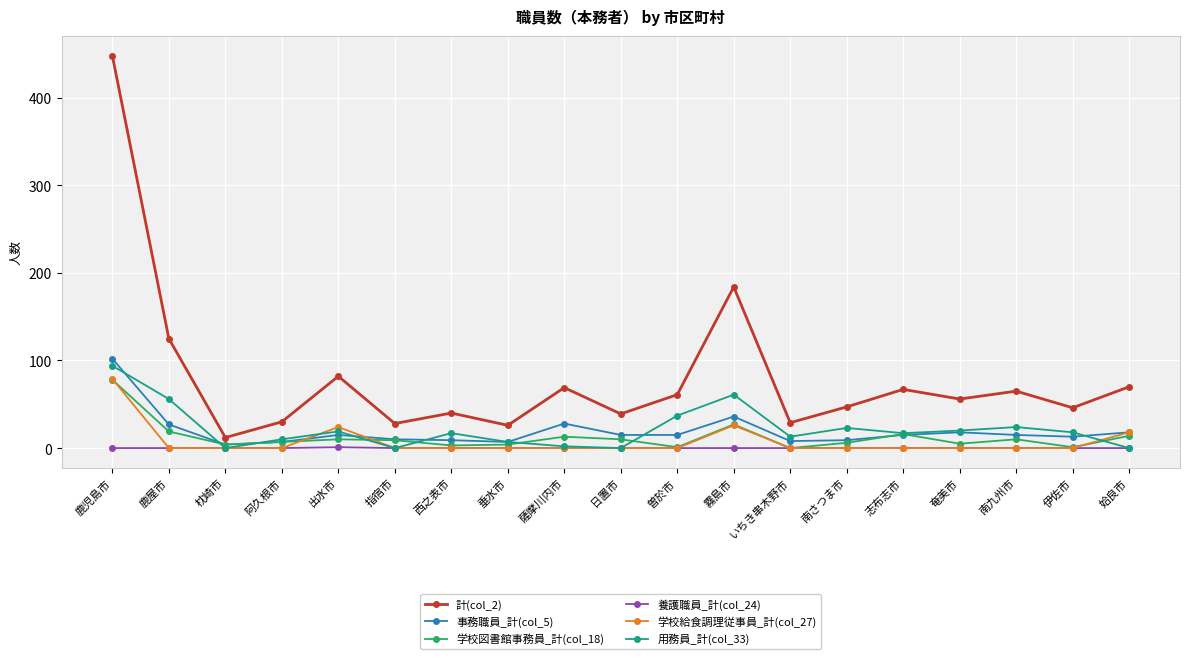

What is the greatest value displayed?

448